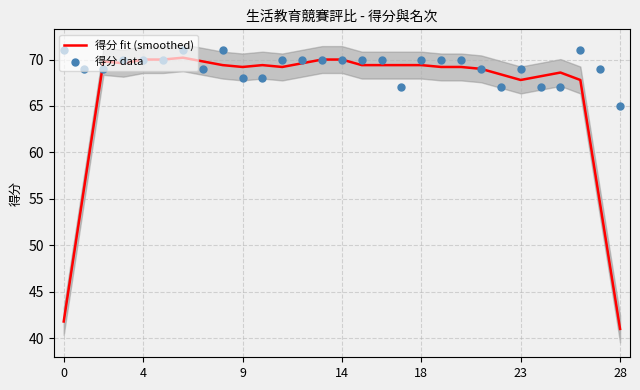

At how many categories does at least one series exceed 44?

29